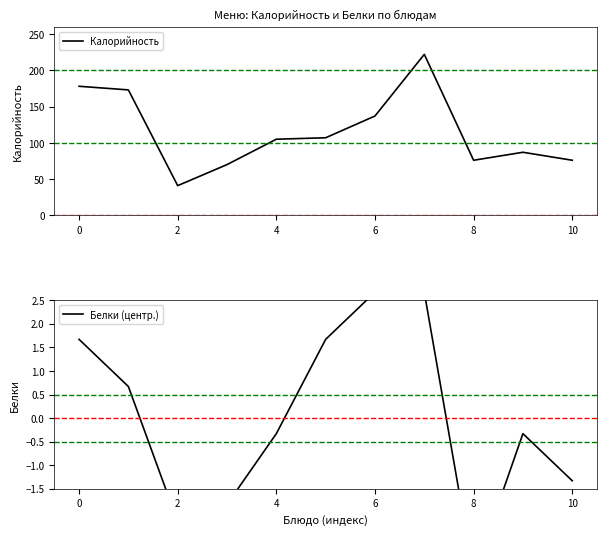

True or false: Белки (центр.) and Калорийность cross at least once.

False